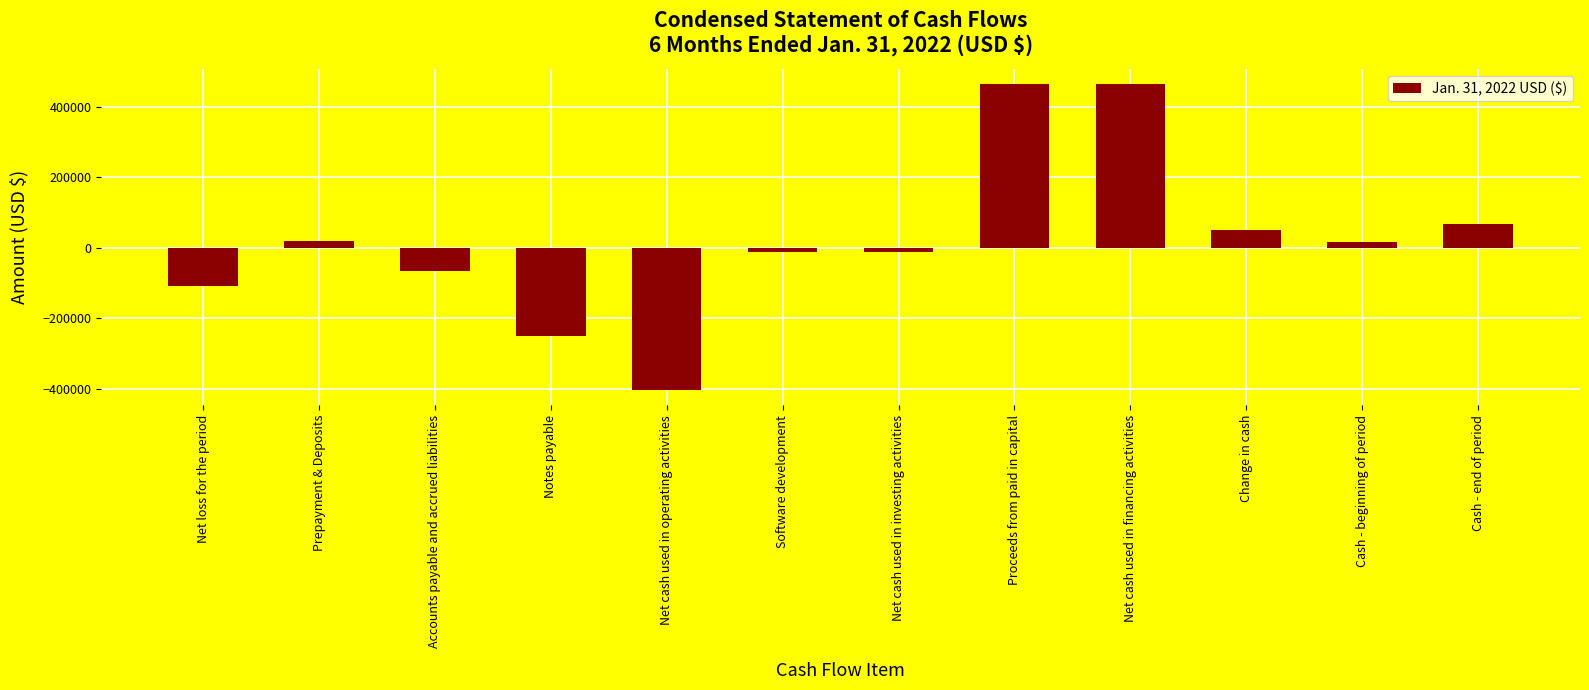

What is the greatest value displayed?

465000